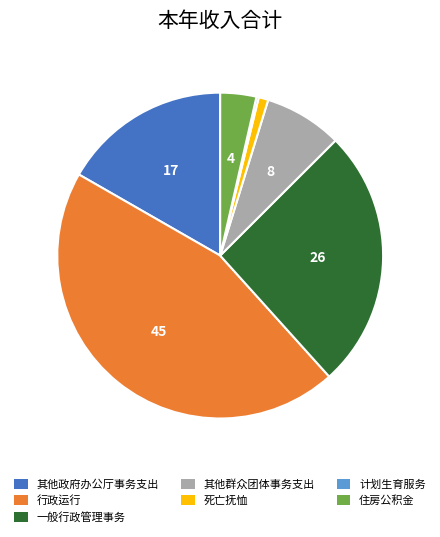

Does any single category account for the majority?

No